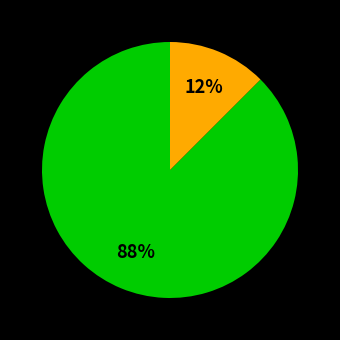

To the nearest percent, what is the average slice percentage?

50%